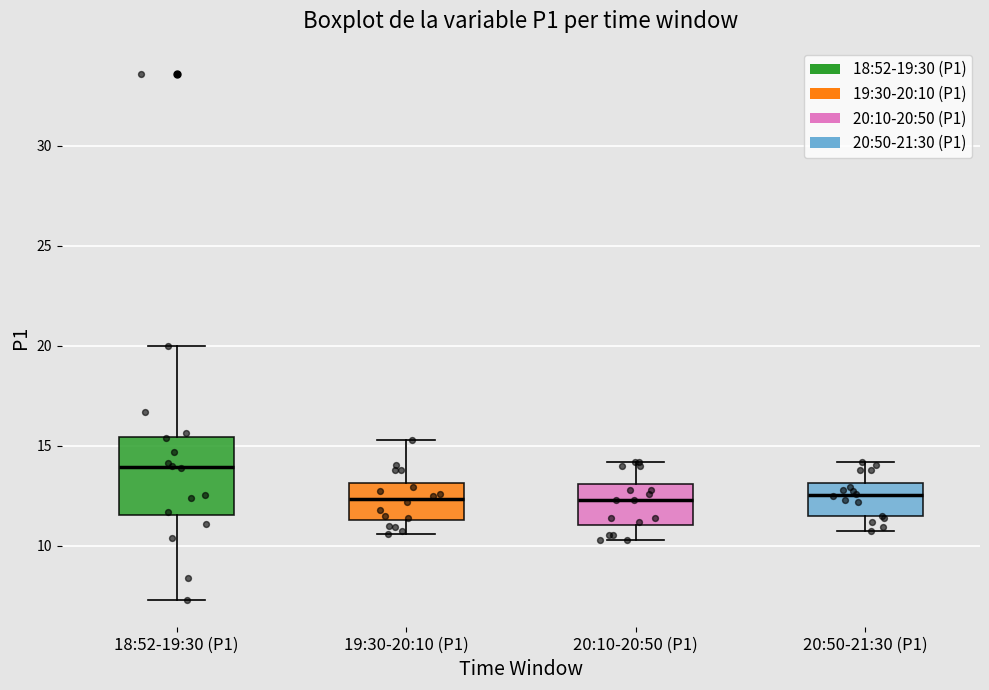

Reading left to right, read every box against the y-axis: the position of its median line, the range the box covers, and the ends of its whiskers. The values are not printed on the chart, so give them approximately, as read against the axis.

18:52-19:30 (P1): median 14.0, box 11.5 to 15.5, whiskers 7.5 to 20.0
19:30-20:10 (P1): median 12.5, box 11.5 to 13.0, whiskers 10.5 to 15.5
20:10-20:50 (P1): median 12.5, box 11.0 to 13.0, whiskers 10.5 to 14.0
20:50-21:30 (P1): median 12.5, box 11.5 to 13.0, whiskers 10.5 to 14.0